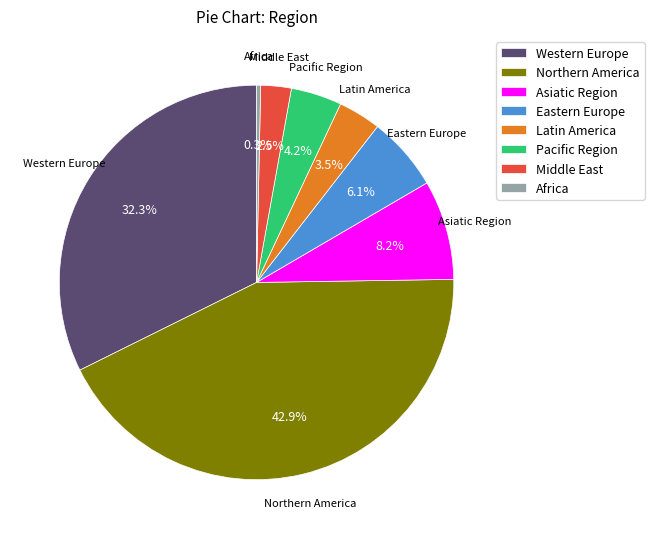

Count the number of slices in the pie.

8